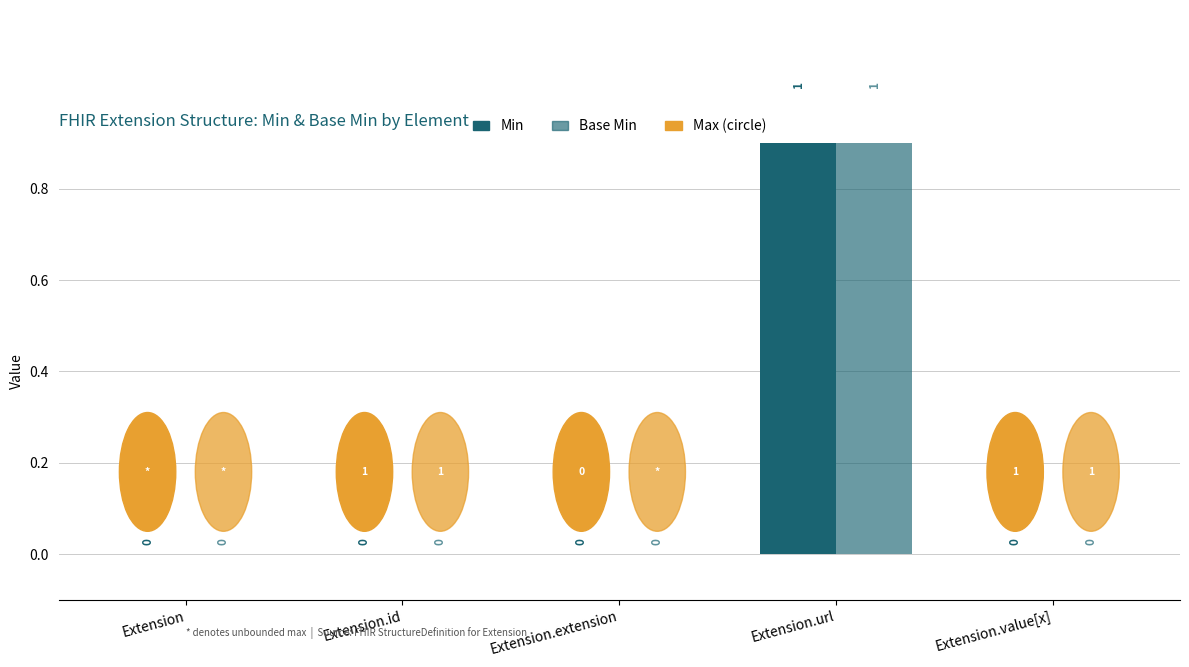

What is the label of the 1st bar from the right?

Extension.value[x]